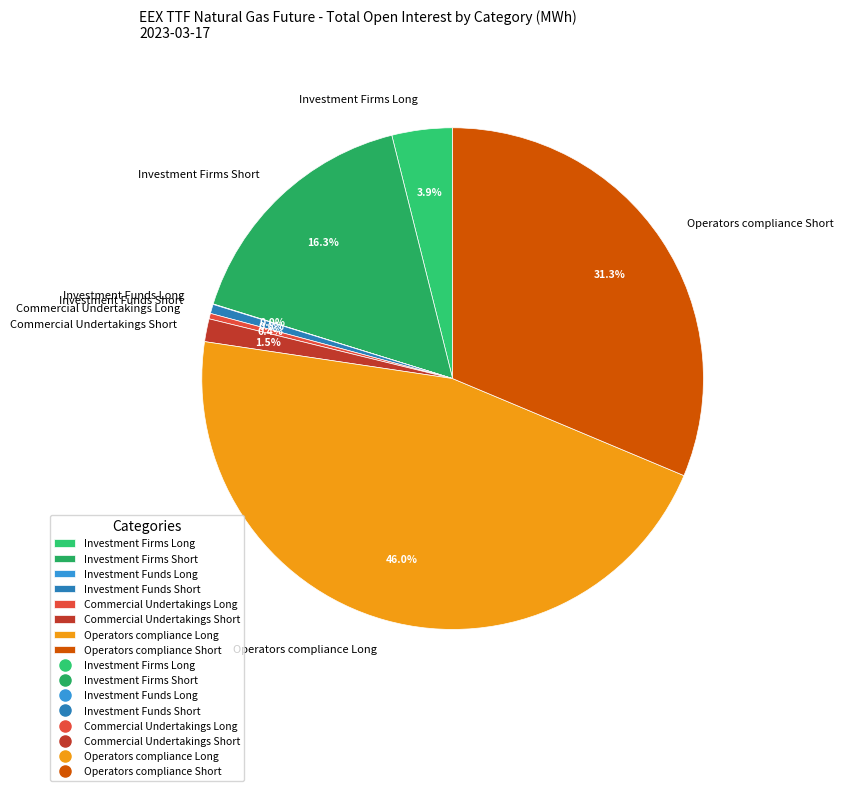

Is it true that Investment Firms Short is 16% of the pie?

True